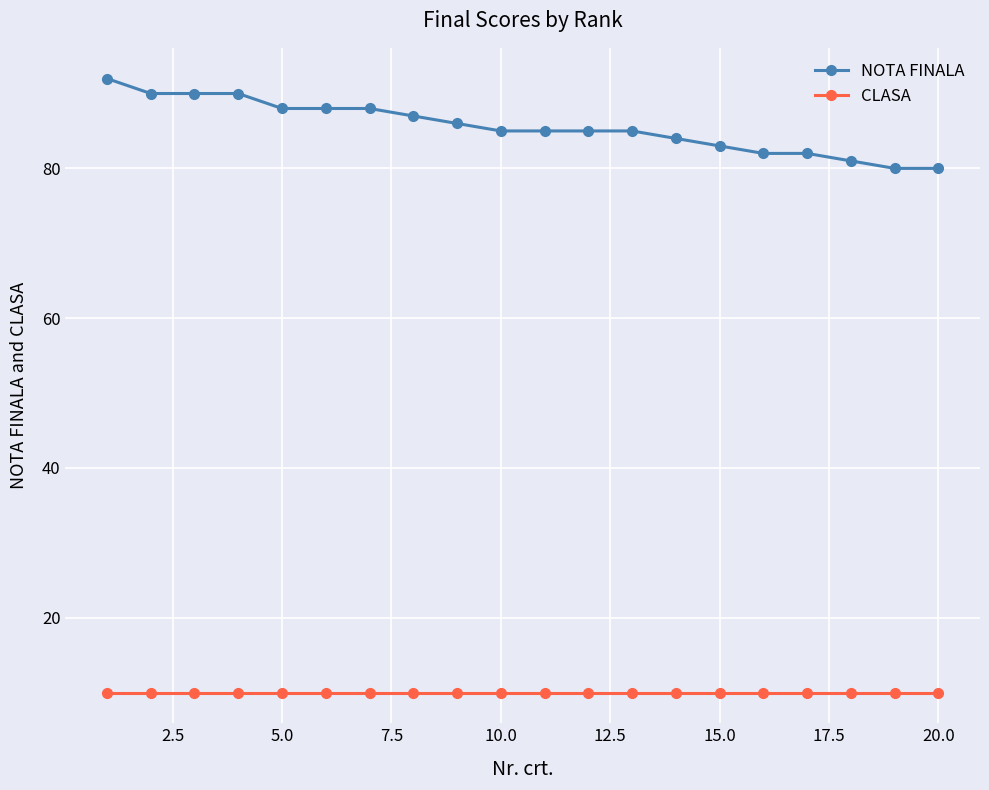

Rank the series by their maximum value, from lowest to highest.

CLASA, NOTA FINALA